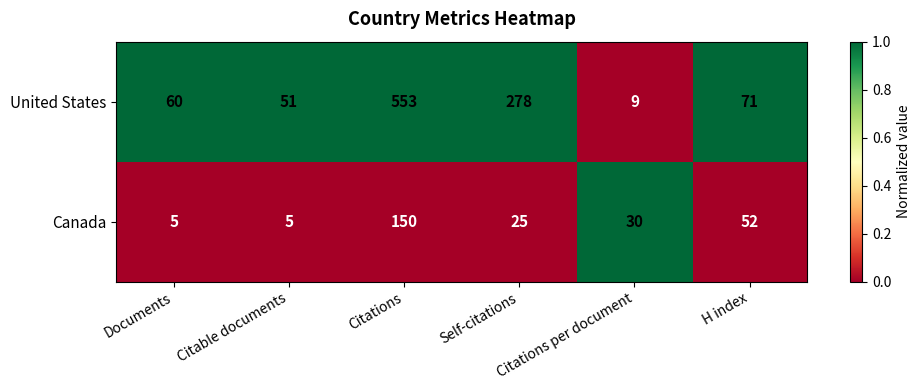

Which series has the largest total across all categories?

United States